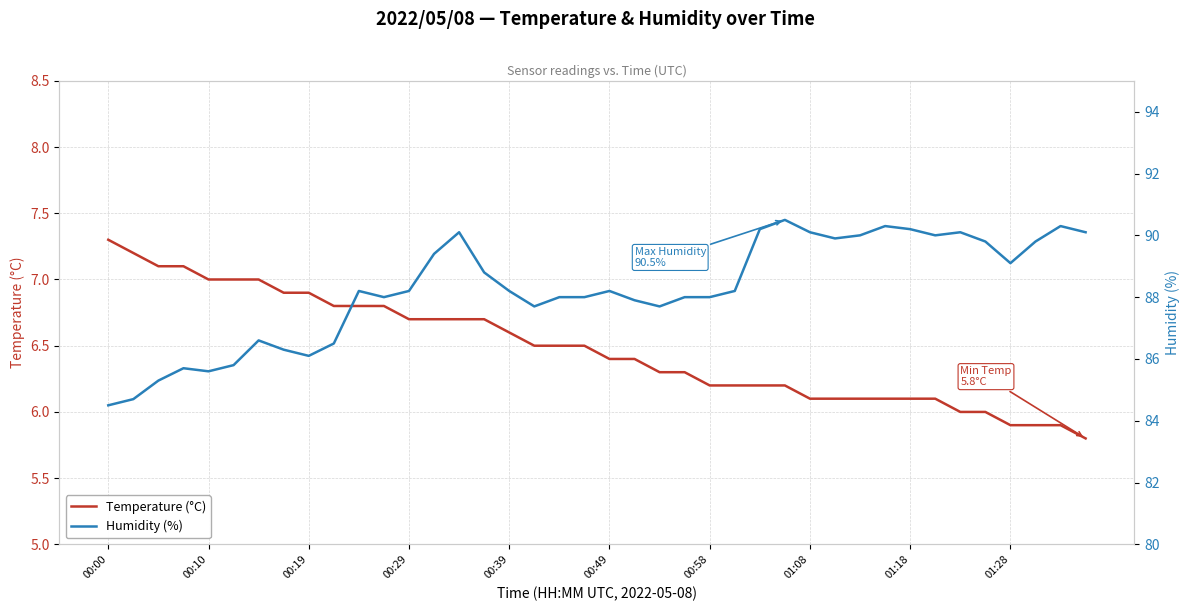

Which series has the widest spread of values?

Humidity (%)